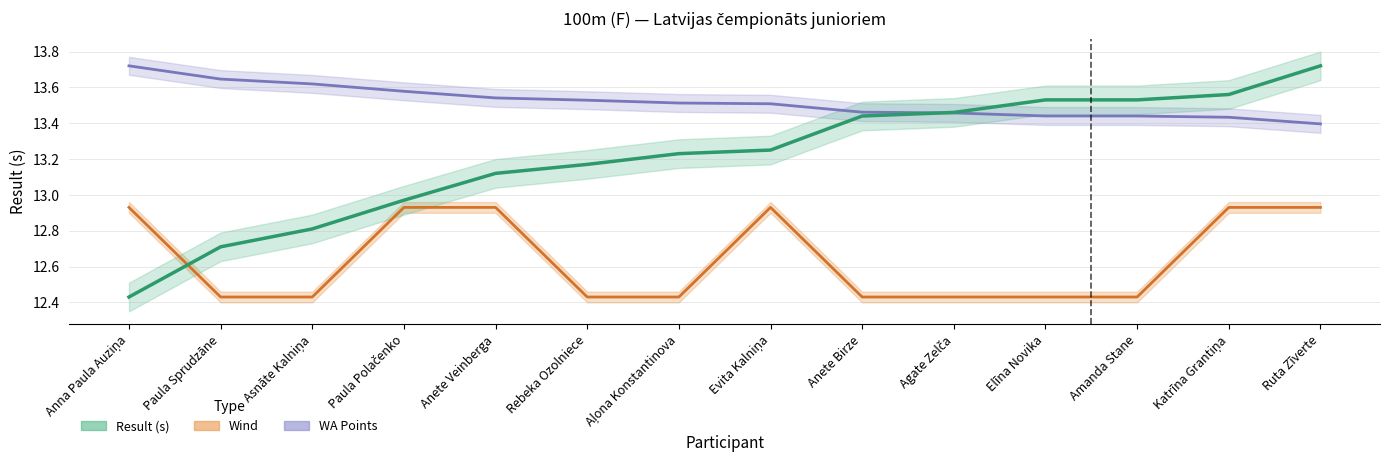

The Wind Trend series shows 12.4 at Asnāte Kalniņa. True or false?

True